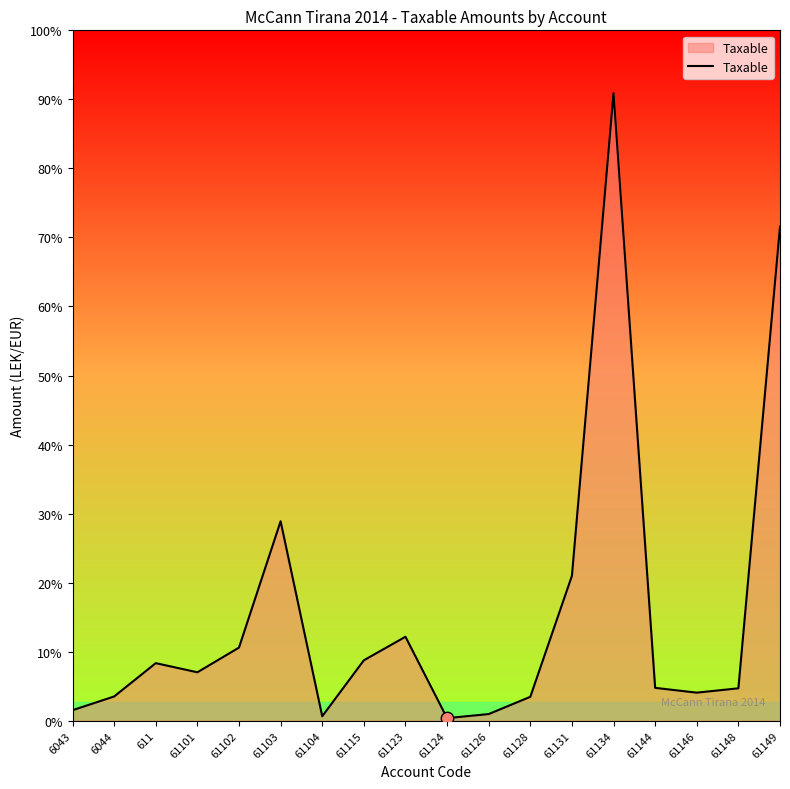

What is the ratio of the value at 61104 to the value at 611?

0.1